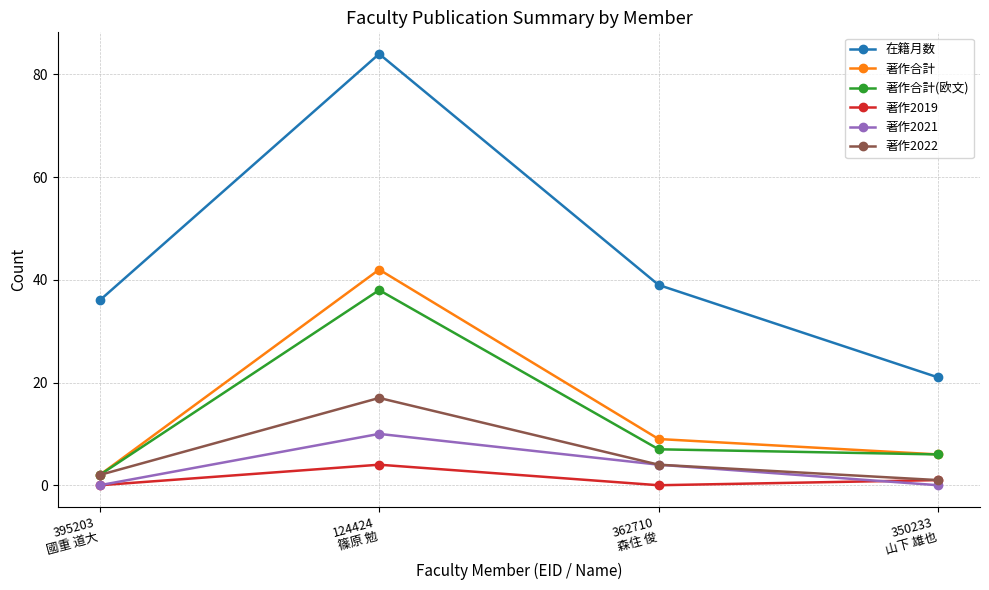

True or false: 著作合計 has a value of 6 at 350233
山下 雄也.

True